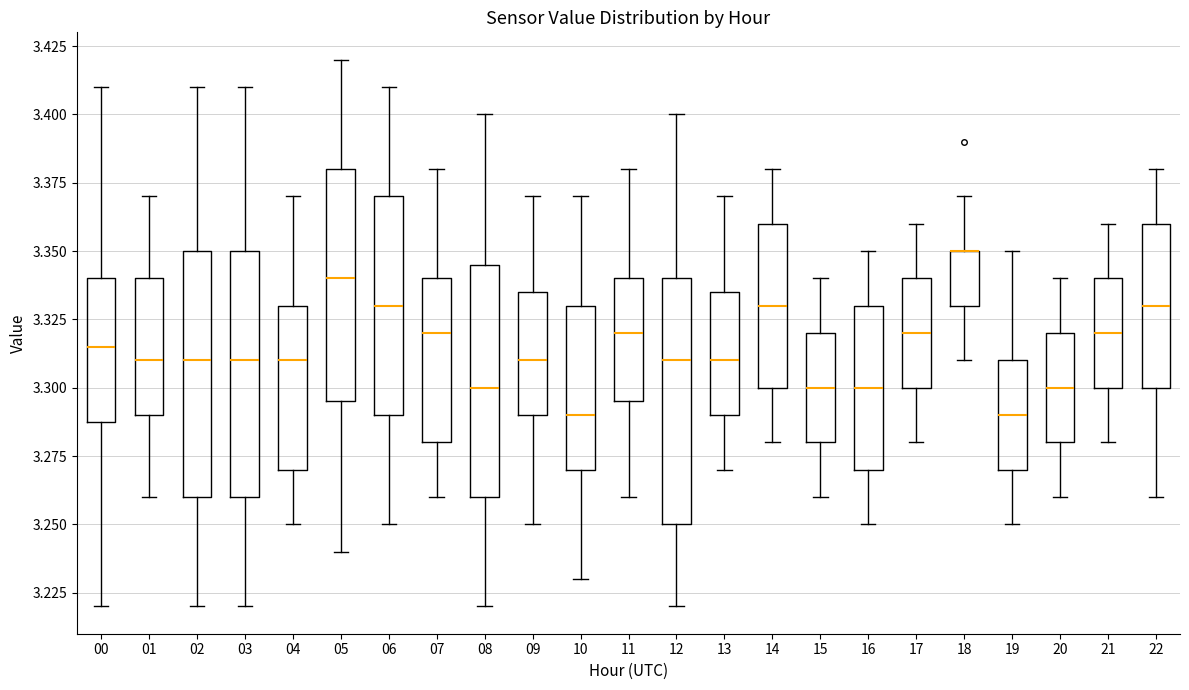

Reading left to right, read every box against the y-axis: the position of its median line, the range the box covers, and the ends of its whiskers. The values are not printed on the chart, so give them approximately, as read against the axis.

00: median 3.315, box 3.290 to 3.340, whiskers 3.220 to 3.410
01: median 3.310, box 3.290 to 3.340, whiskers 3.260 to 3.370
02: median 3.310, box 3.260 to 3.350, whiskers 3.220 to 3.410
03: median 3.310, box 3.260 to 3.350, whiskers 3.220 to 3.410
04: median 3.310, box 3.270 to 3.330, whiskers 3.250 to 3.370
05: median 3.340, box 3.295 to 3.380, whiskers 3.240 to 3.420
06: median 3.330, box 3.290 to 3.370, whiskers 3.250 to 3.410
07: median 3.320, box 3.280 to 3.340, whiskers 3.260 to 3.380
08: median 3.300, box 3.260 to 3.345, whiskers 3.220 to 3.400
09: median 3.310, box 3.290 to 3.335, whiskers 3.250 to 3.370
10: median 3.290, box 3.270 to 3.330, whiskers 3.230 to 3.370
11: median 3.320, box 3.295 to 3.340, whiskers 3.260 to 3.380
12: median 3.310, box 3.250 to 3.340, whiskers 3.220 to 3.400
13: median 3.310, box 3.290 to 3.335, whiskers 3.270 to 3.370
14: median 3.330, box 3.300 to 3.360, whiskers 3.280 to 3.380
15: median 3.300, box 3.280 to 3.320, whiskers 3.260 to 3.340
16: median 3.300, box 3.270 to 3.330, whiskers 3.250 to 3.350
17: median 3.320, box 3.300 to 3.340, whiskers 3.280 to 3.360
18: median 3.350 (drawn on the box's upper edge), box 3.330 to 3.350, whiskers 3.310 to 3.370
19: median 3.290, box 3.270 to 3.310, whiskers 3.250 to 3.350
20: median 3.300, box 3.280 to 3.320, whiskers 3.260 to 3.340
21: median 3.320, box 3.300 to 3.340, whiskers 3.280 to 3.360
22: median 3.330, box 3.300 to 3.360, whiskers 3.260 to 3.380